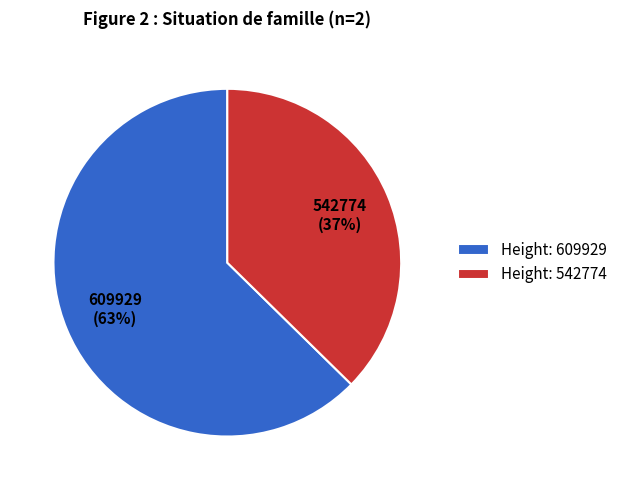

Which category has the biggest portion of the pie?

Height: 609929